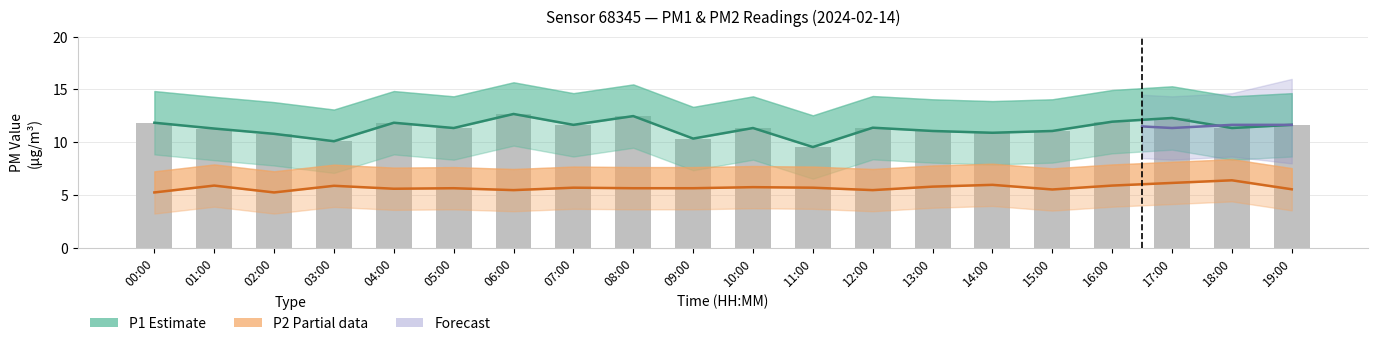

What is the difference between the maximum and second lowest values in the P1 series?

2.6